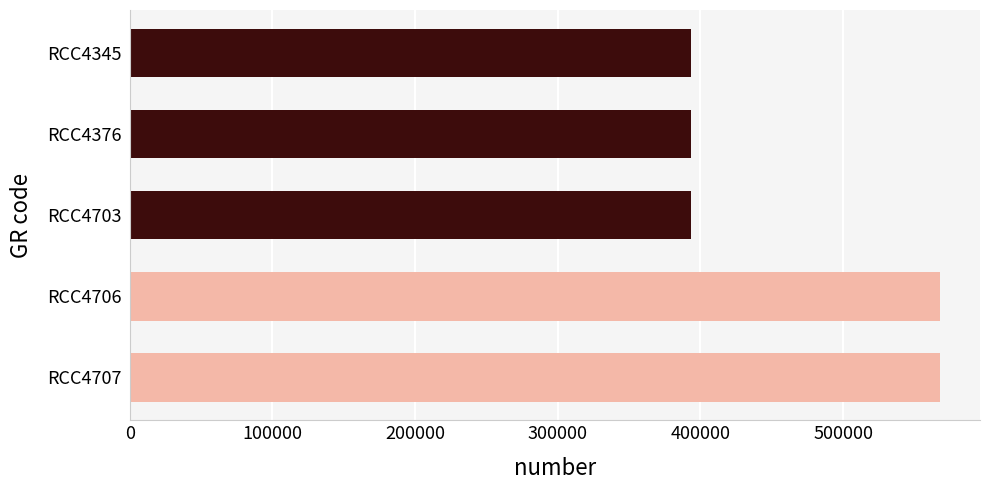

The value at RCC4706 is 567587. True or false?

True